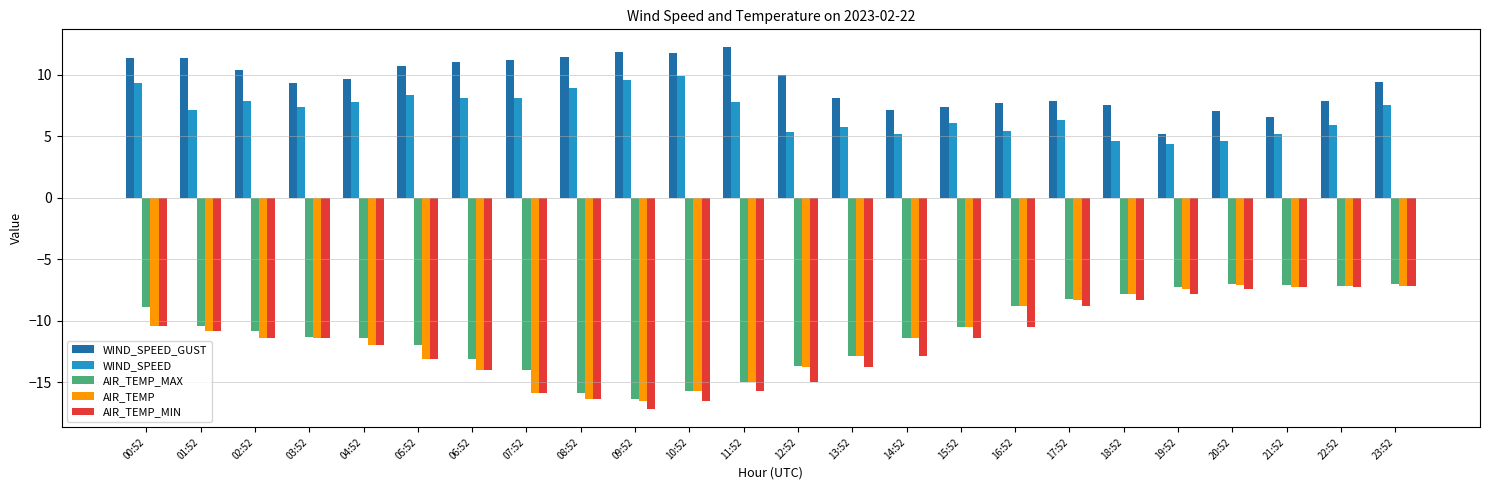

What is the label of the 15th bar from the right?

09:52